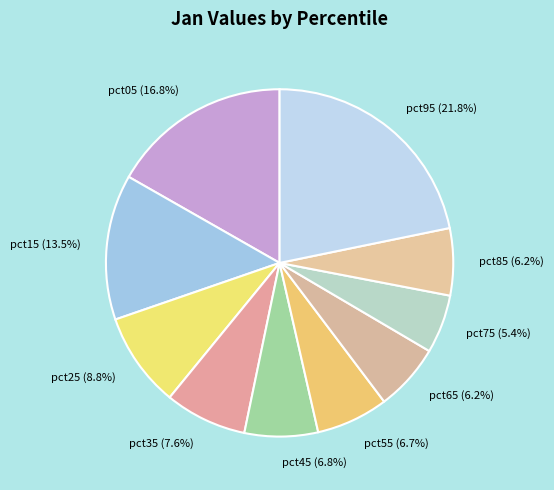

How many slices are in this pie chart?

10